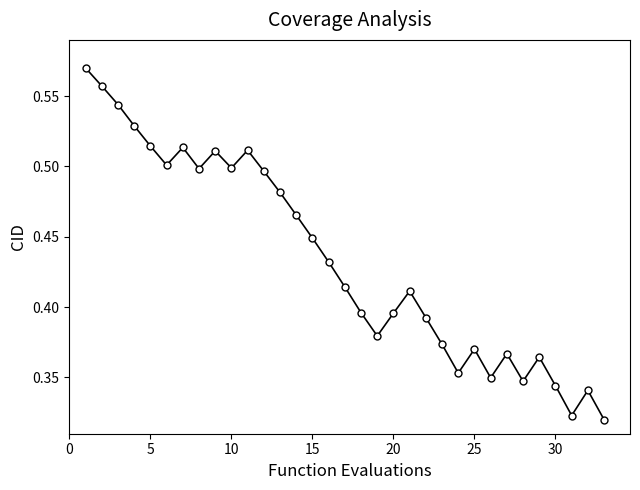

What is the sum of all values?

14.3